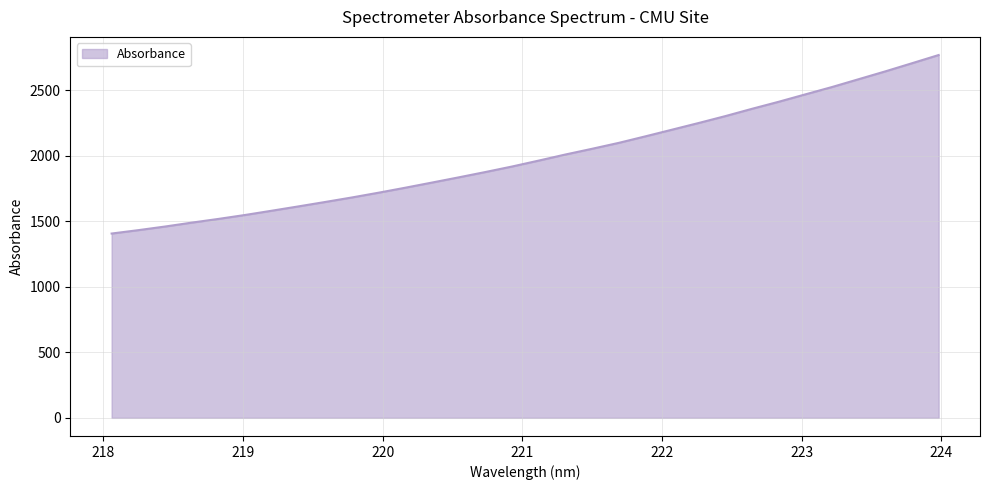

What is the difference between the second highest and second lowest values?

1273.8